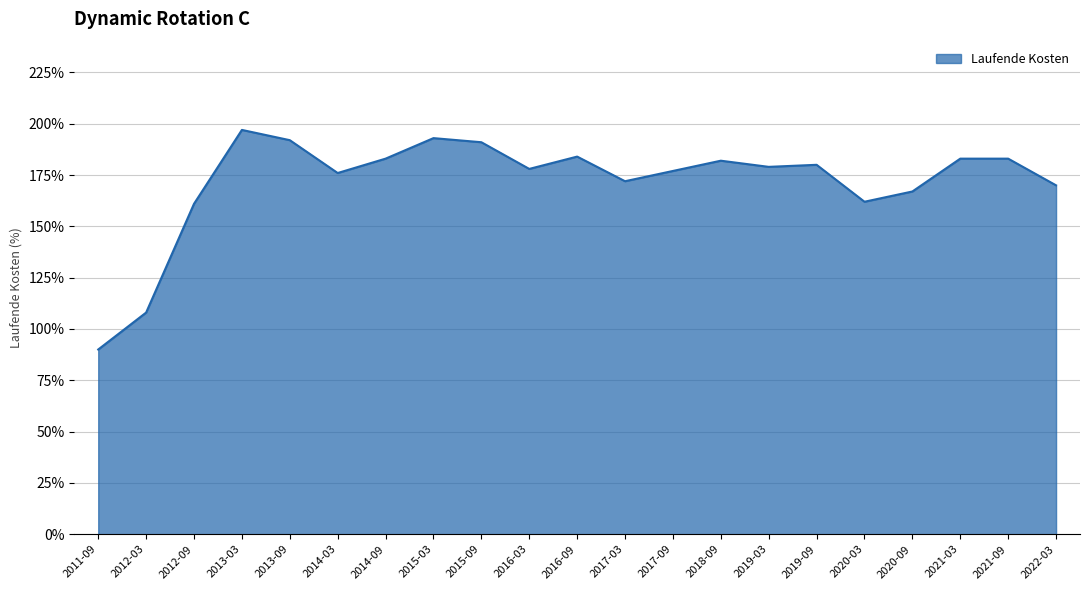

Does the chart have visible grid lines?

Yes